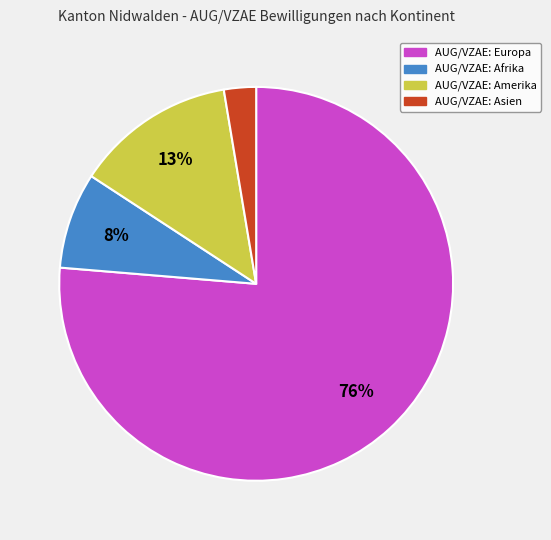

Is there any slice that represents more than half of the pie?

Yes